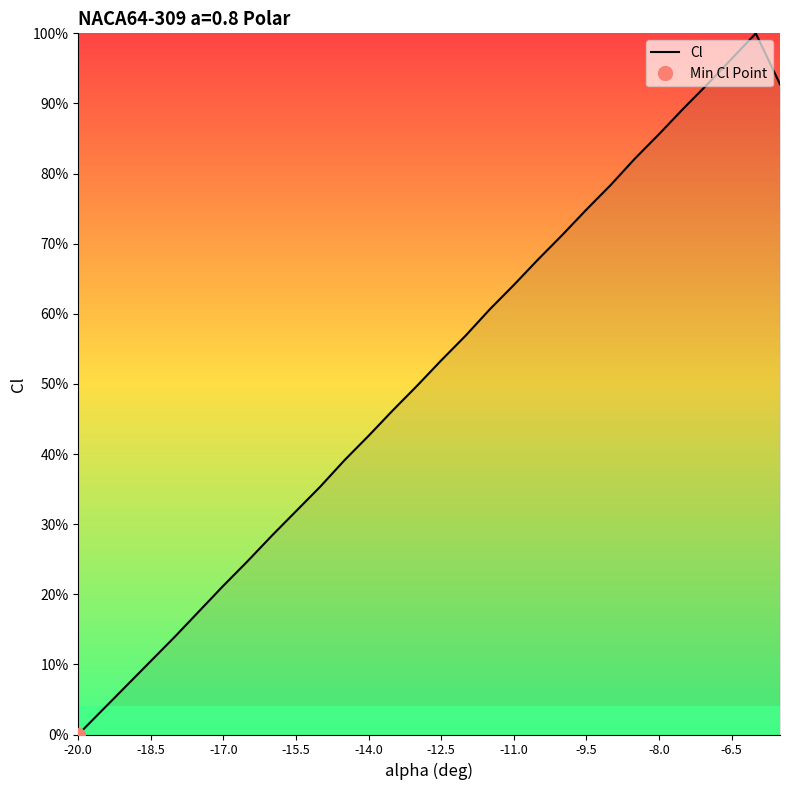

Which category has the lowest value in the Cl series?

-20.0